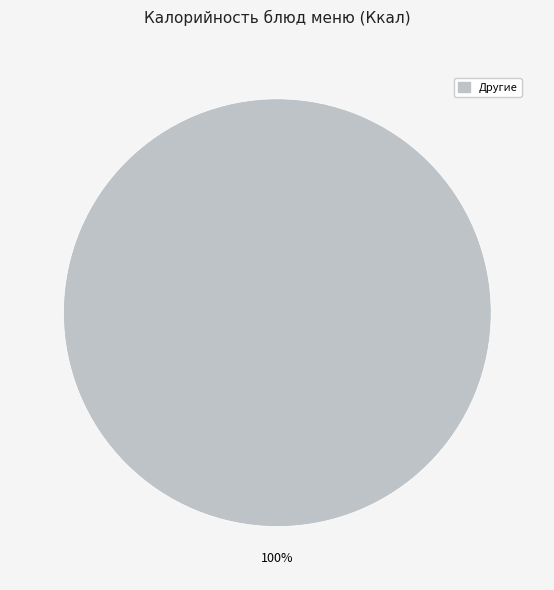

Does any single category account for the majority?

Yes